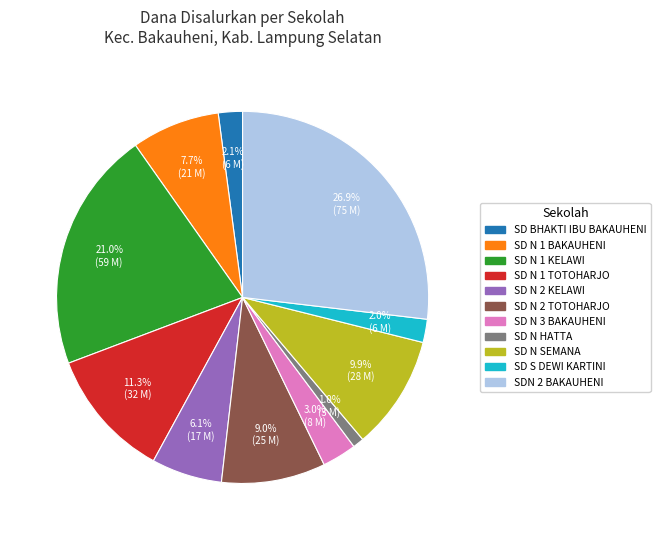

How many segments does this pie chart have?

11